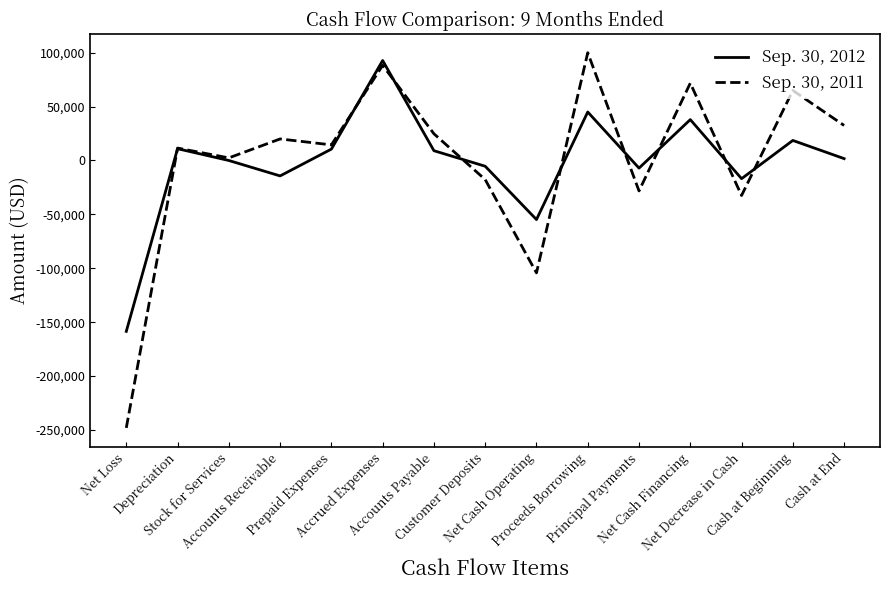

True or false: Sep. 30, 2011 and Sep. 30, 2012 intersect in this chart.

True